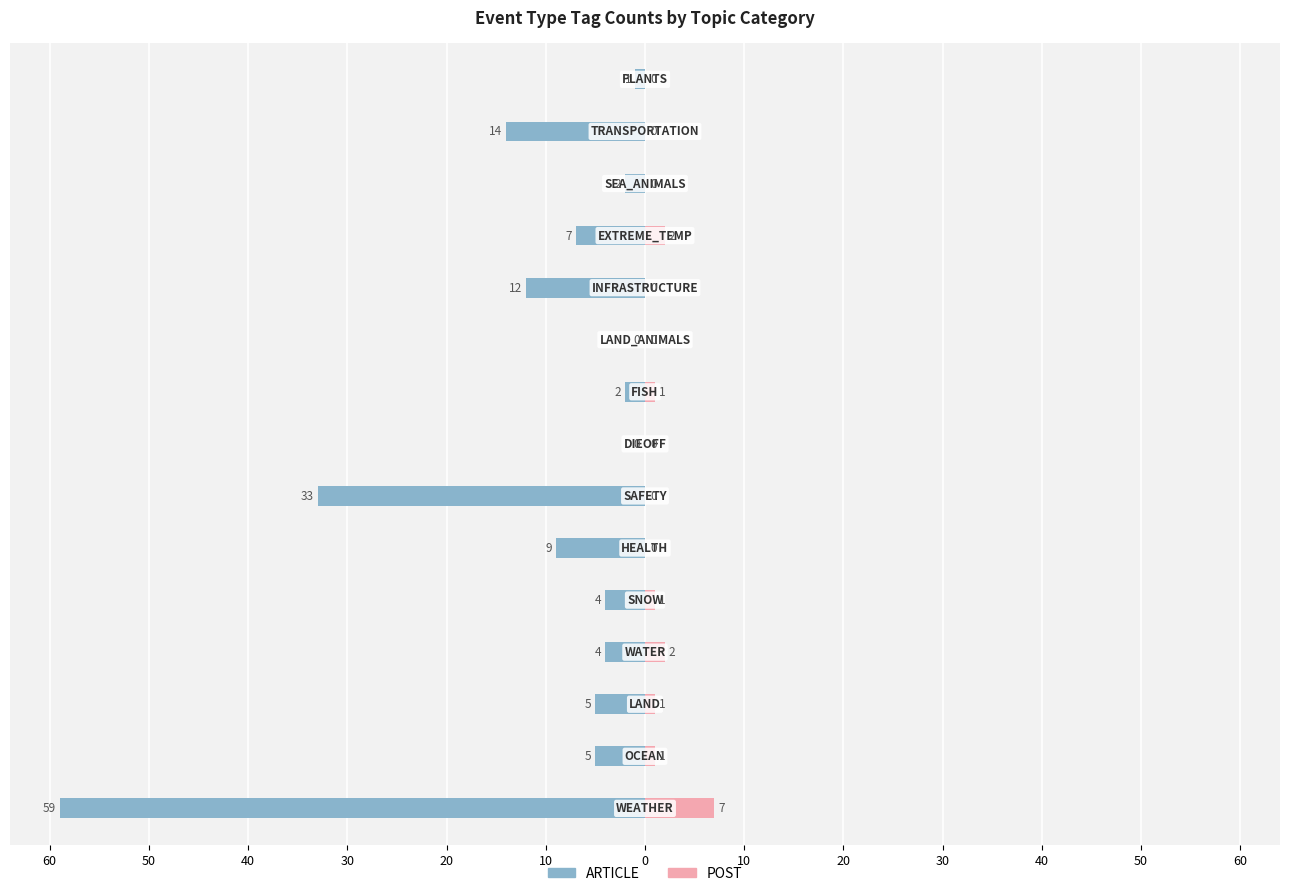

The POST series shows -4 at 10. True or false?

False